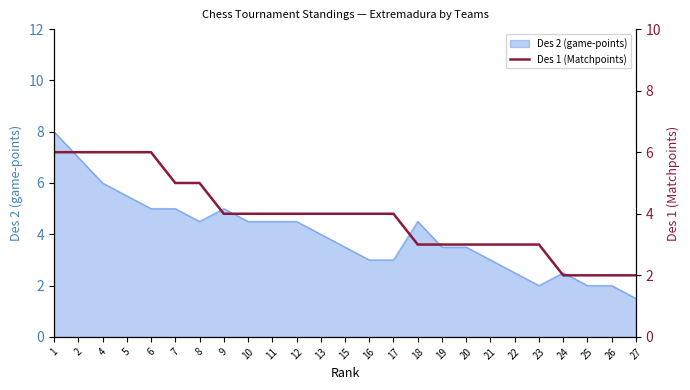

How many values are below 4?

10